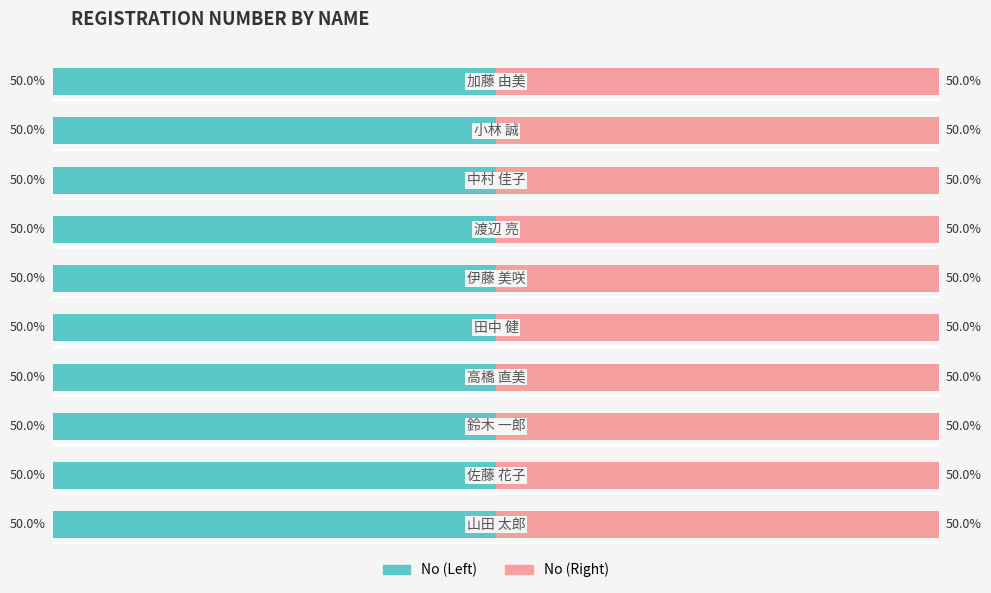

How many bars are there in each group?

2